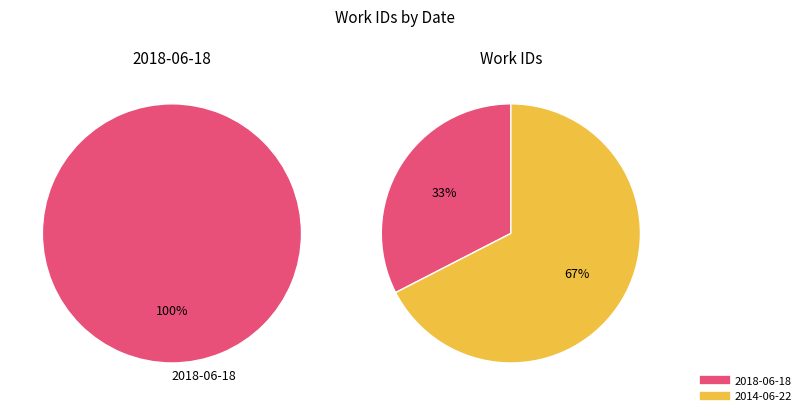

What is the smallest slice in the pie chart?

2018-06-18